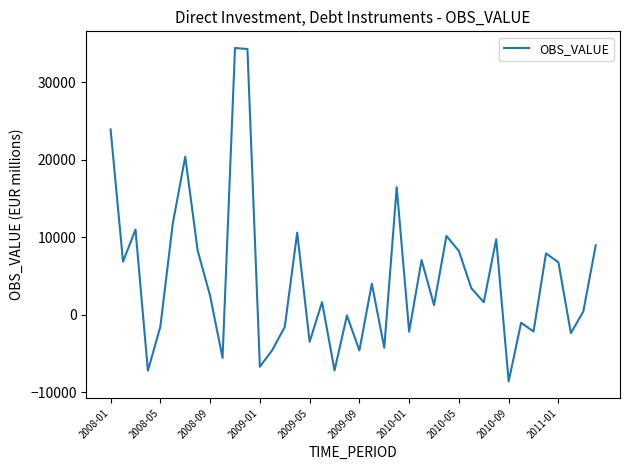

What is the greatest value displayed?

34450